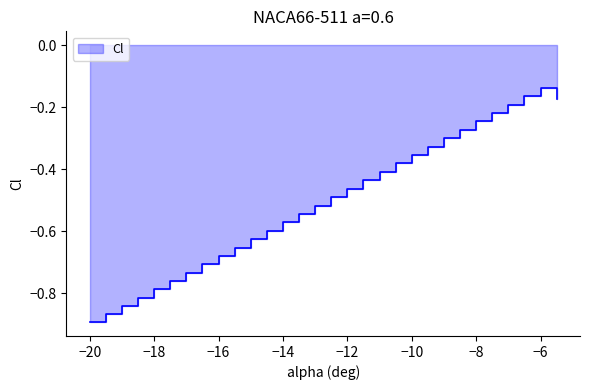

What position from the left is -15?

11